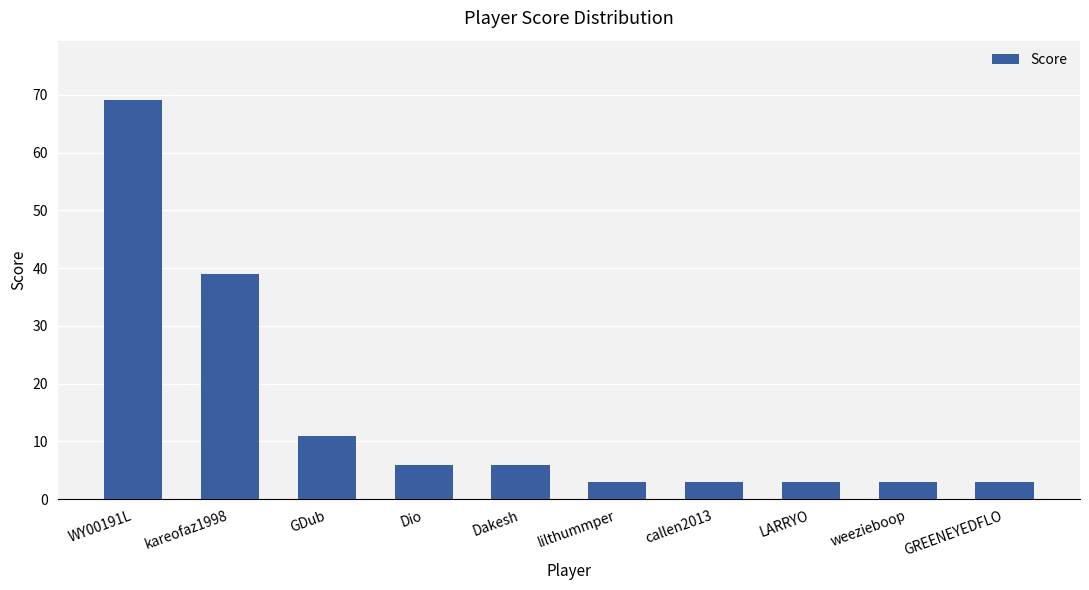

What is the label of the 9th bar from the left?

weezieboop